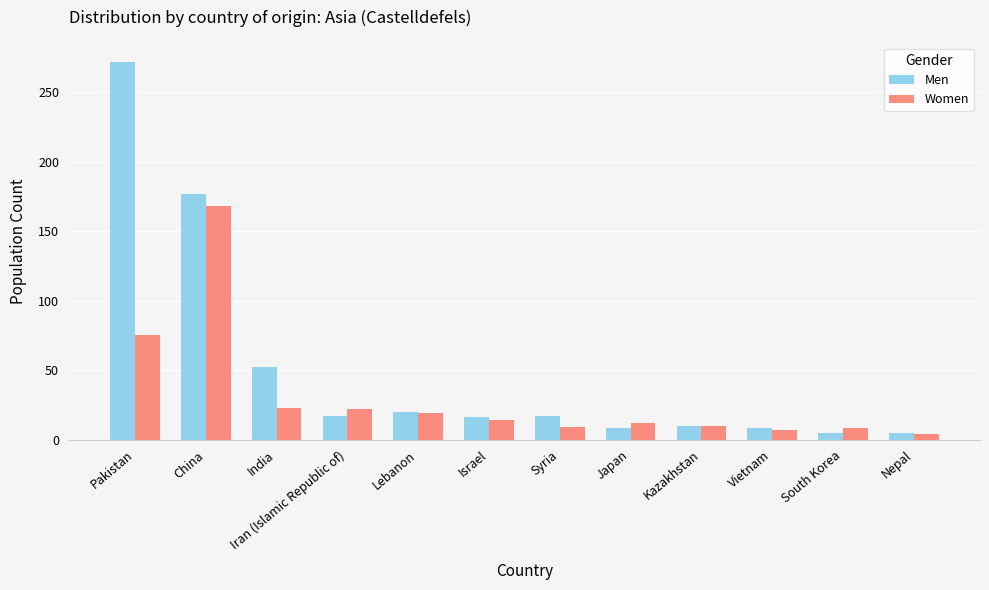

Where is Men nearest to the value 138?

China